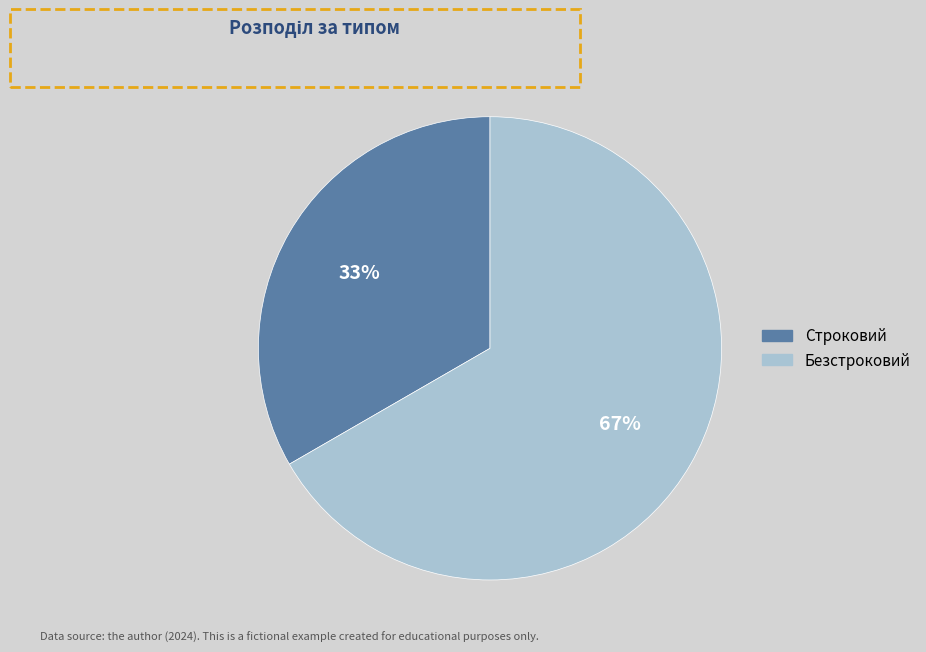

True or false: Строковий accounts for 33% of the total.

True